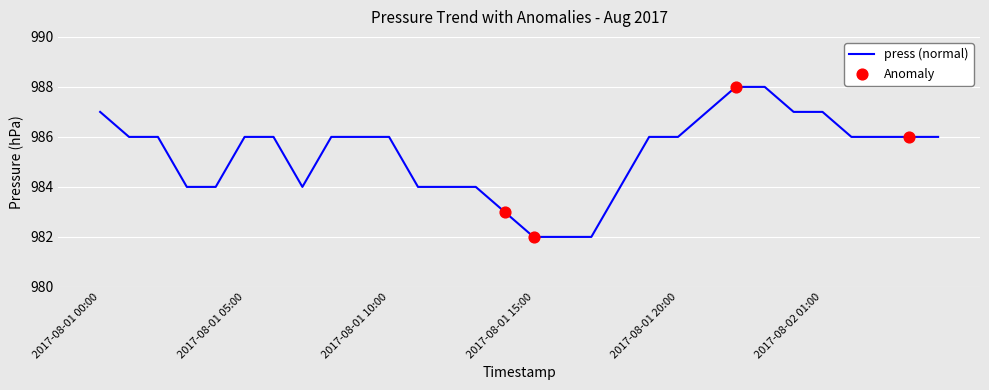

What is the maximum value shown in the chart?

988